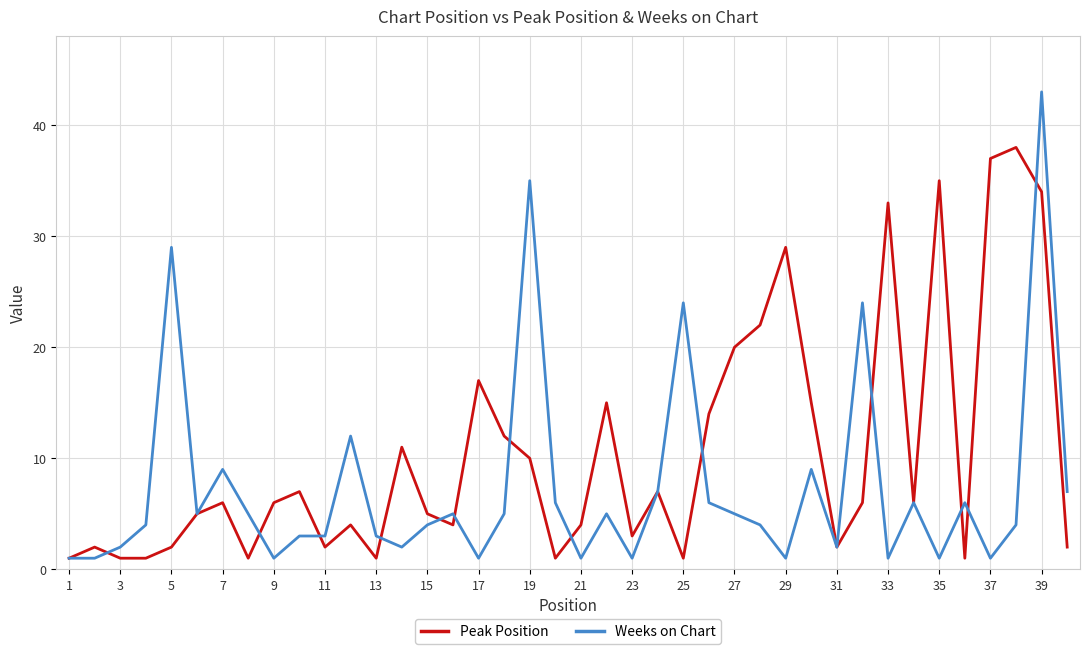

List the series in order of their peak value, lowest first.

Peak Position, Weeks on Chart